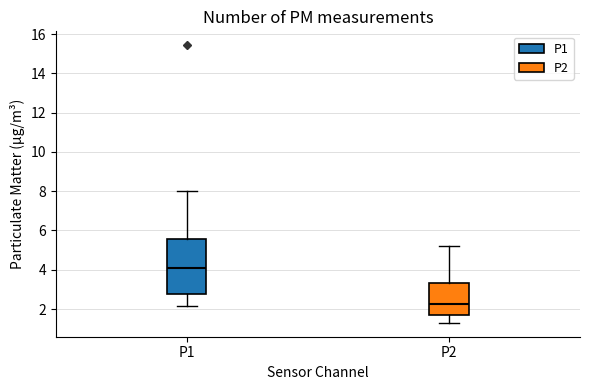

Which box has the lowest median line?

P2